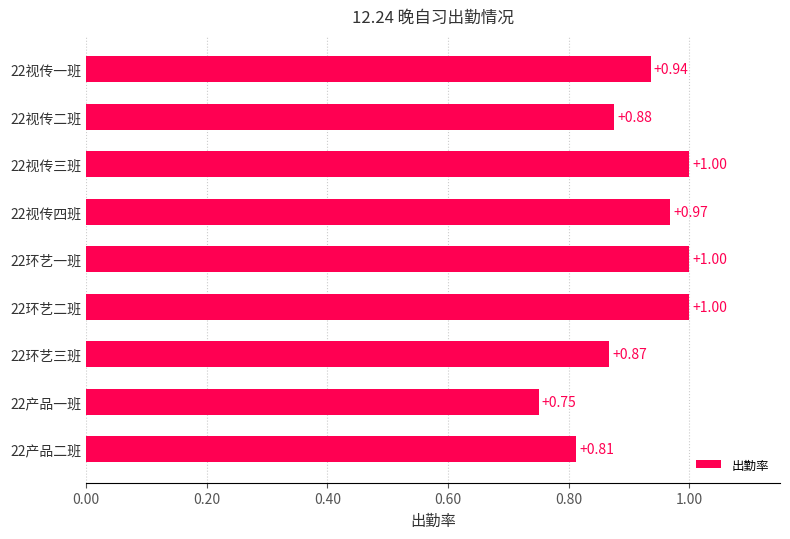

What is the sum of the values at 22环艺二班 and 22产品一班?

1.8